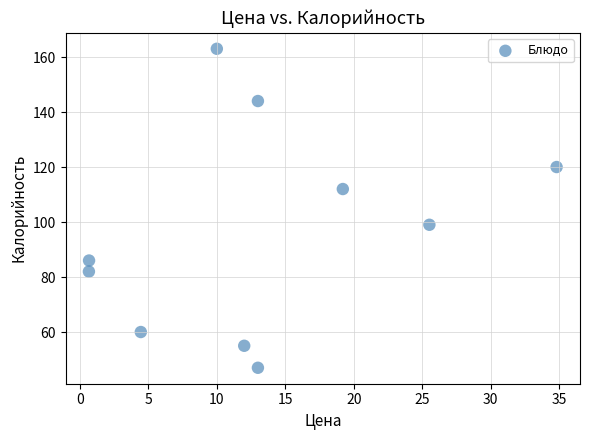

What is the average Y value?

97